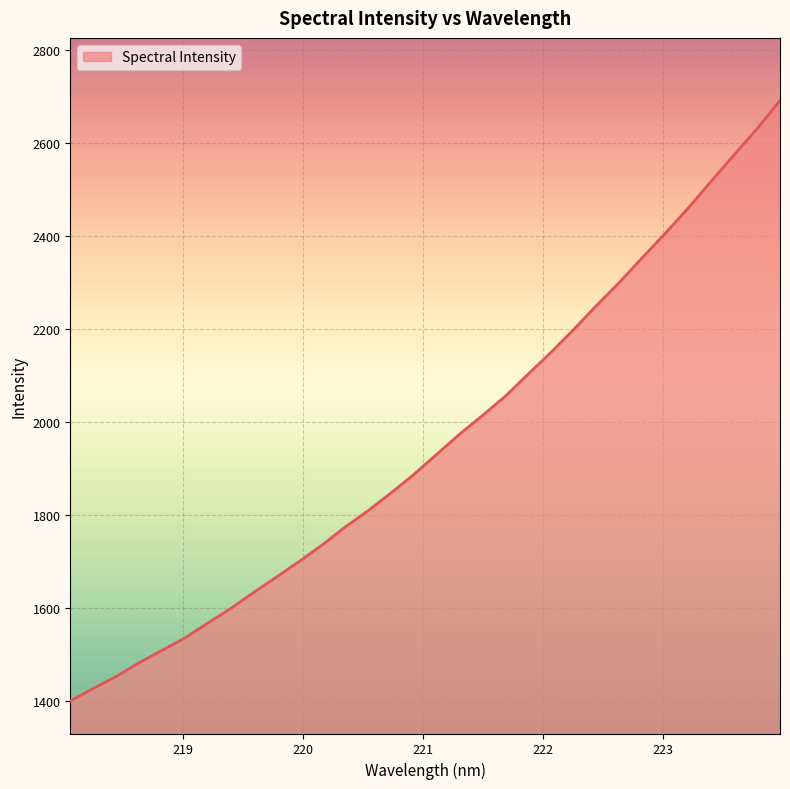

What is the minimum value shown in the chart?

1401.0